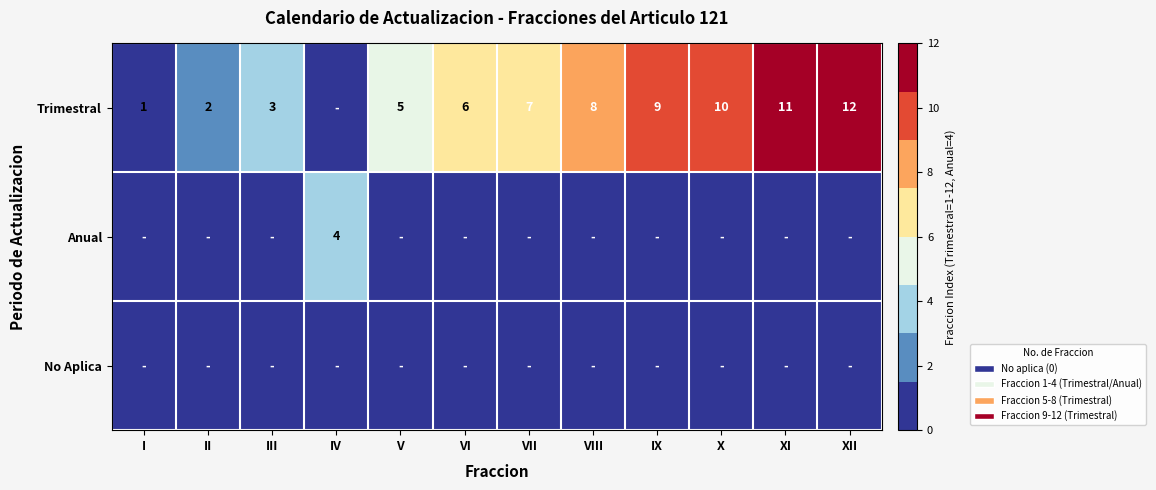

True or false: Trimestral has a value of 13 at X.

False